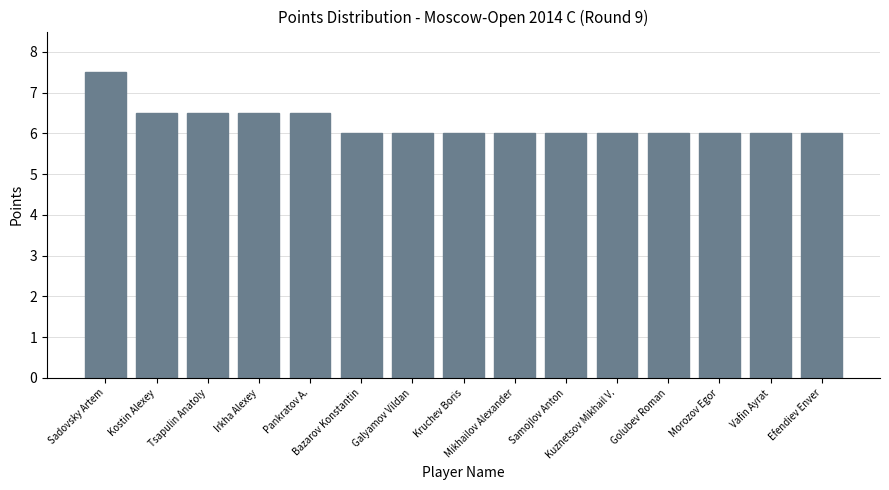

What is the smallest value displayed?

6.0